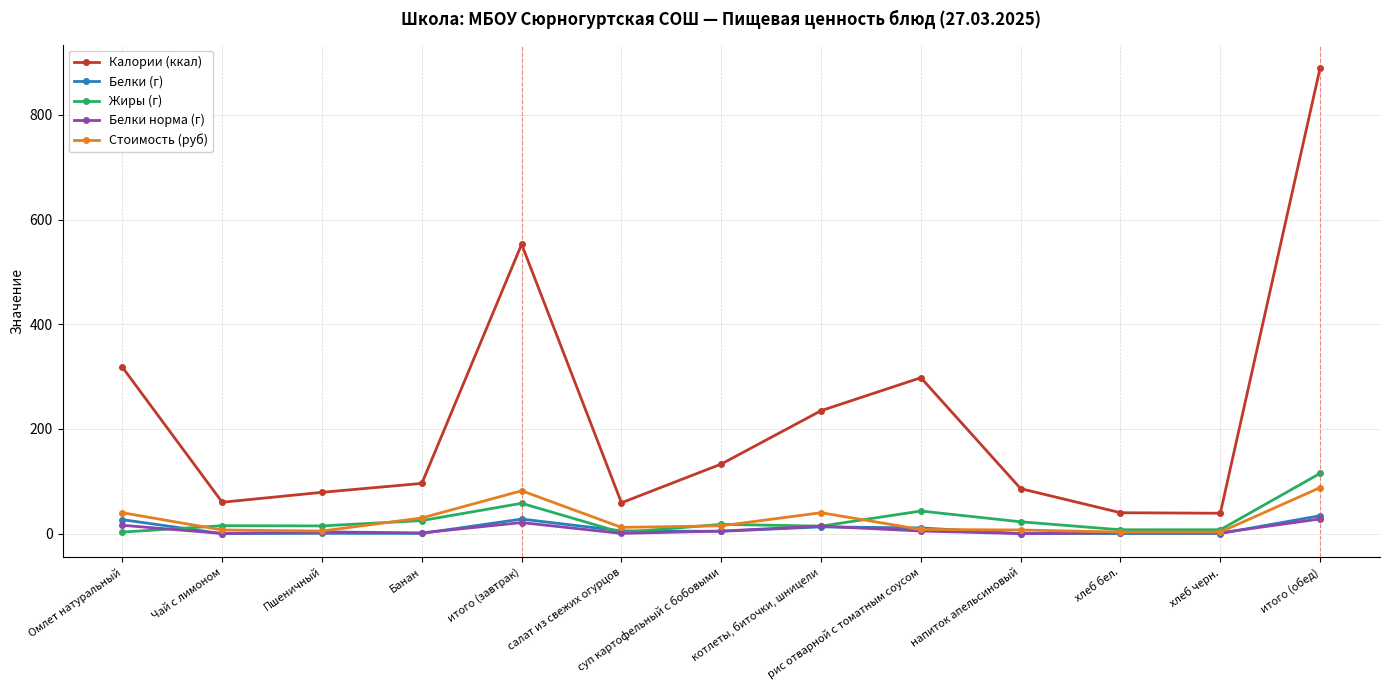

What is the spread (max minus min) of values at итого (обед)?

861.9